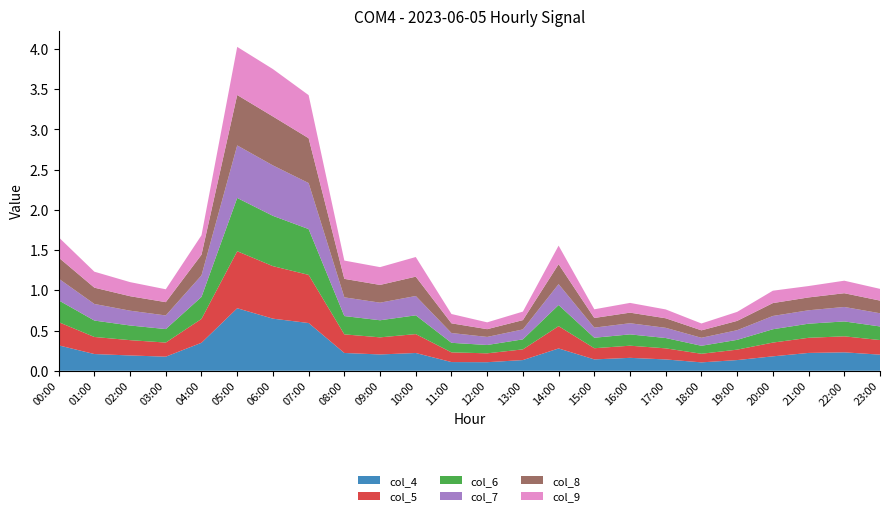

Reading right to left, transcribe all the data shown in this chart.

col_4: 0.2	0.2	0.2	0.2	0.1	0.1	0.1	0.2	0.1	0.3	0.1	0.1	0.1	0.2	0.2	0.2	0.6	0.6	0.8	0.3	0.2	0.2	0.2	0.3
col_5: 0.2	0.2	0.2	0.2	0.1	0.1	0.1	0.2	0.1	0.3	0.1	0.1	0.1	0.2	0.2	0.2	0.6	0.7	0.7	0.3	0.2	0.2	0.2	0.3
col_6: 0.2	0.2	0.2	0.2	0.1	0.1	0.1	0.1	0.1	0.3	0.1	0.1	0.1	0.2	0.2	0.2	0.6	0.6	0.7	0.3	0.2	0.2	0.2	0.3
col_7: 0.2	0.2	0.2	0.2	0.1	0.1	0.1	0.1	0.1	0.3	0.1	0.1	0.1	0.2	0.2	0.2	0.6	0.6	0.7	0.3	0.2	0.2	0.2	0.3
col_8: 0.2	0.2	0.2	0.2	0.1	0.1	0.1	0.1	0.1	0.2	0.1	0.1	0.1	0.2	0.2	0.2	0.6	0.6	0.6	0.3	0.2	0.2	0.2	0.3
col_9: 0.1	0.2	0.1	0.2	0.1	0.1	0.1	0.1	0.1	0.2	0.1	0.1	0.1	0.2	0.2	0.2	0.5	0.6	0.6	0.2	0.2	0.2	0.2	0.3